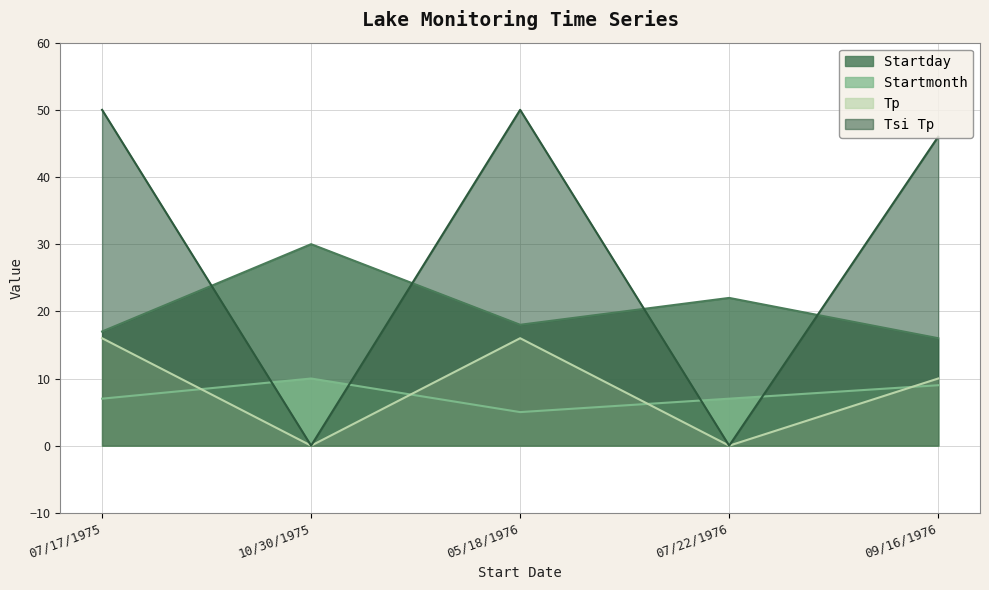

Reading right to left, transcribe all the data shown in this chart.

Startday: 16	22	18	30	17
Startmonth: 9	7	5	10	7
Tp: 10	0	16	0	16
Tsi Tp: 46	0	50	0	50